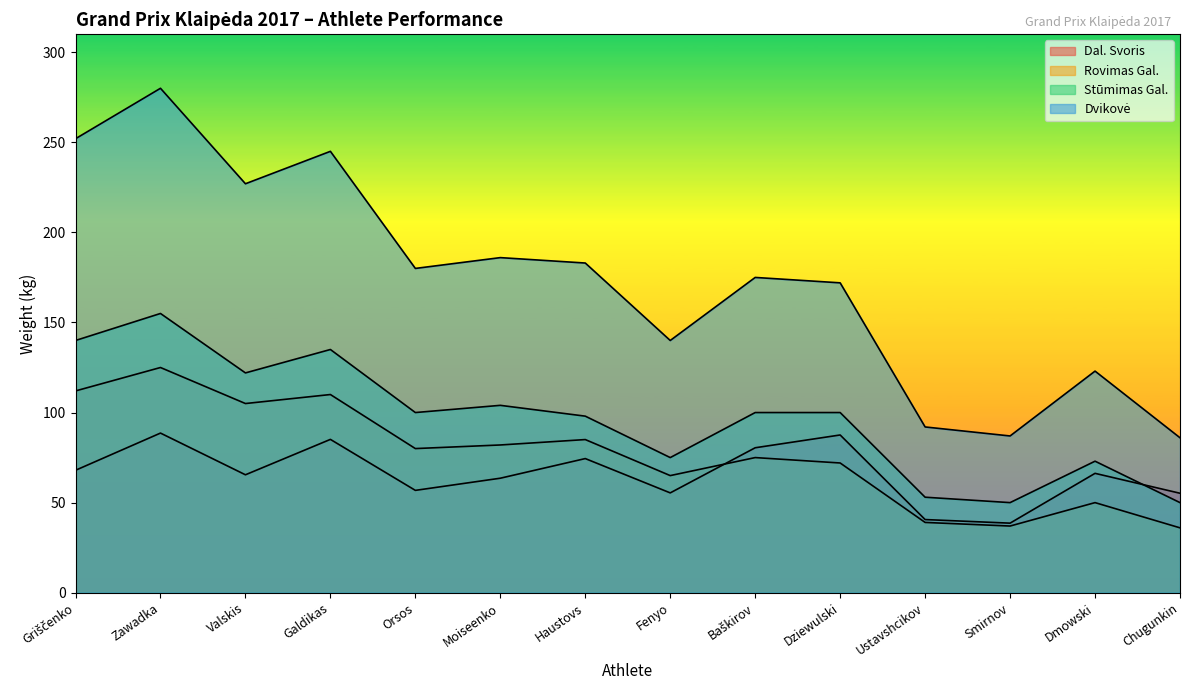

Between Orsos and Moiseenko, which is larger?

Moiseenko